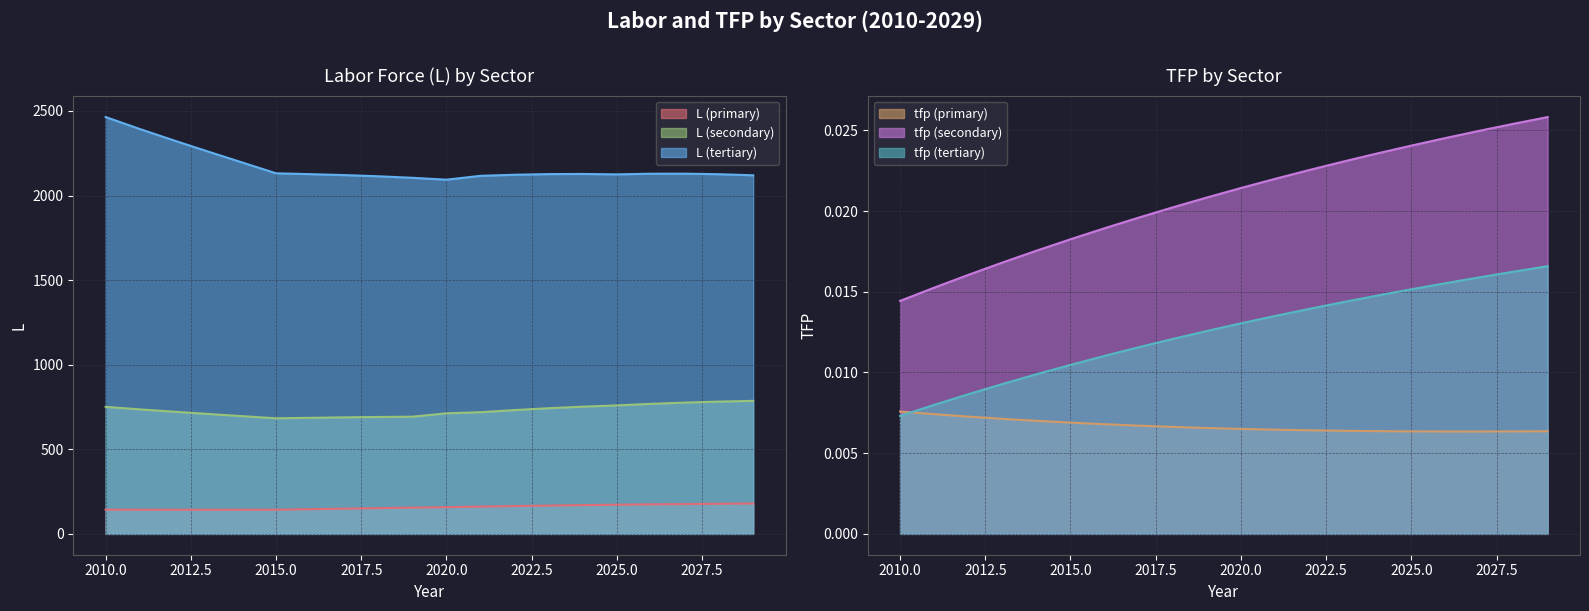

What is the sum of the L (primary) values at 2017 and 2028?

327.1